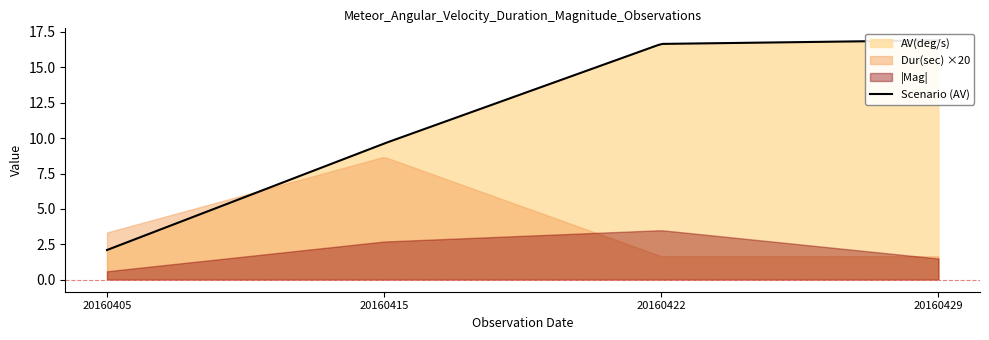

Which series has the largest range (max minus min)?

AV(deg/s)